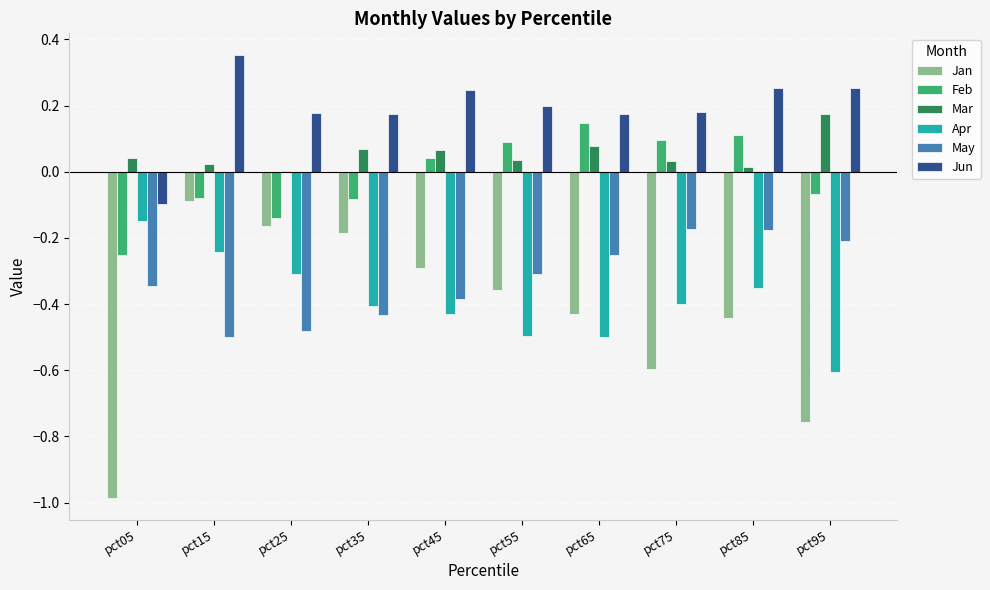

Which series has the widest spread of values?

Jan